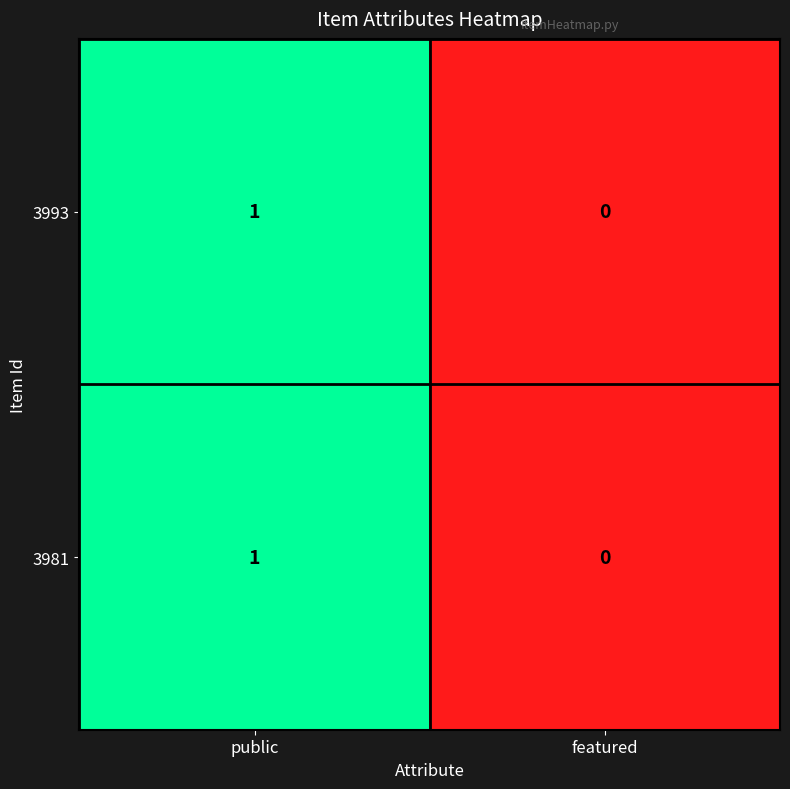

Which label corresponds to the smallest value in the chart?

featured